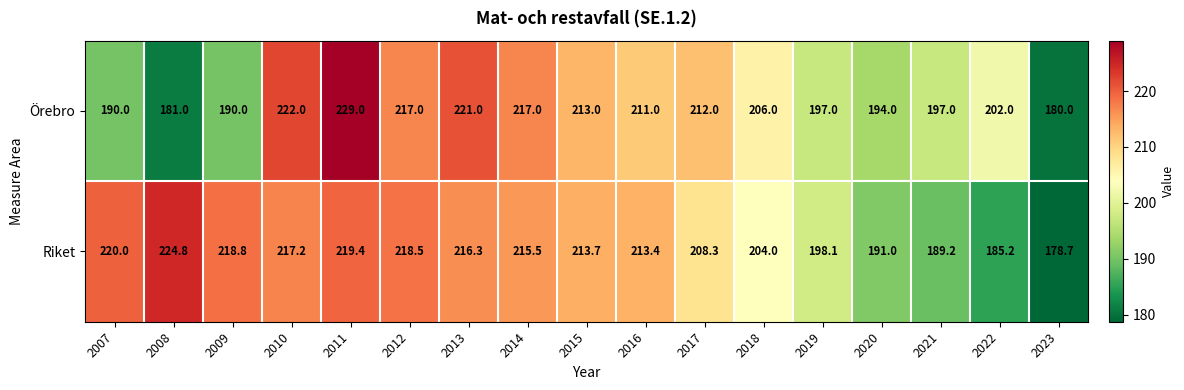

At which category is the sum across all series the highest?

2011